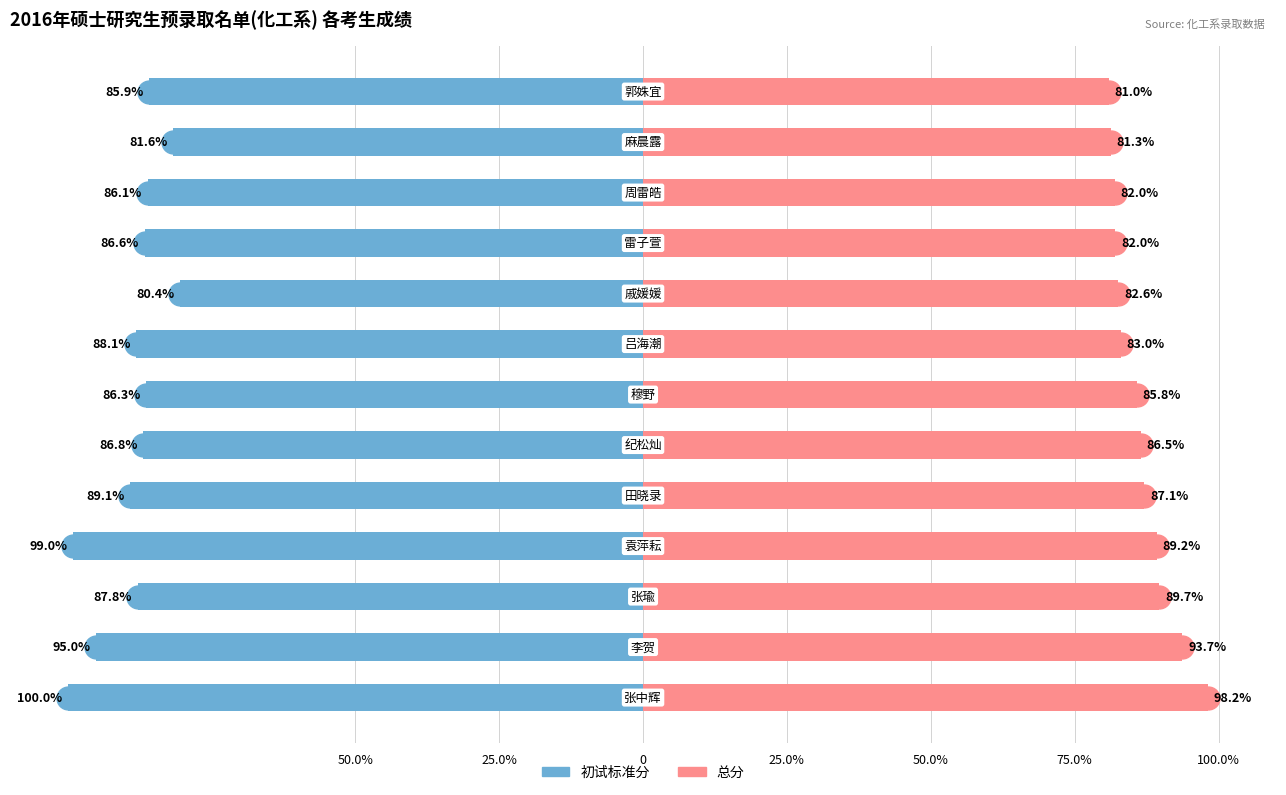

Between 50.0% and 25.0%, which is larger?

25.0%